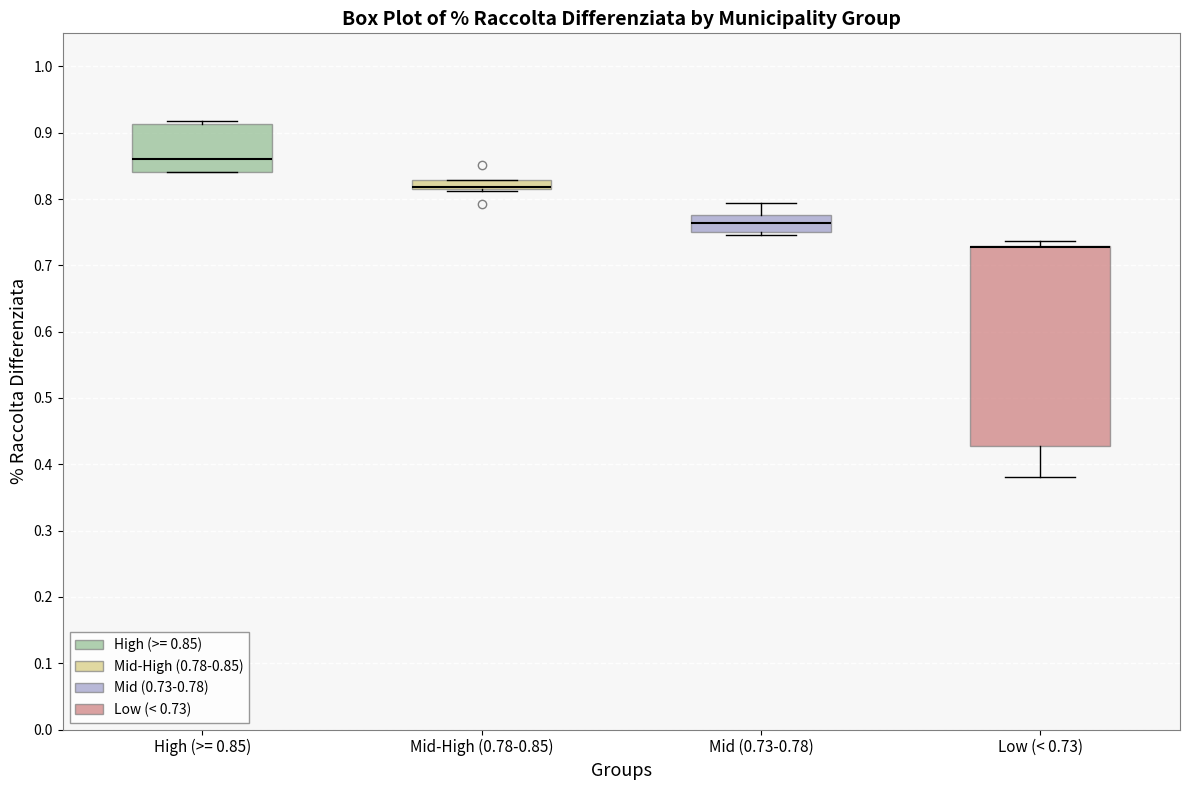

Which box is the tallest, from its lower edge to its upper edge?

Low (< 0.73)